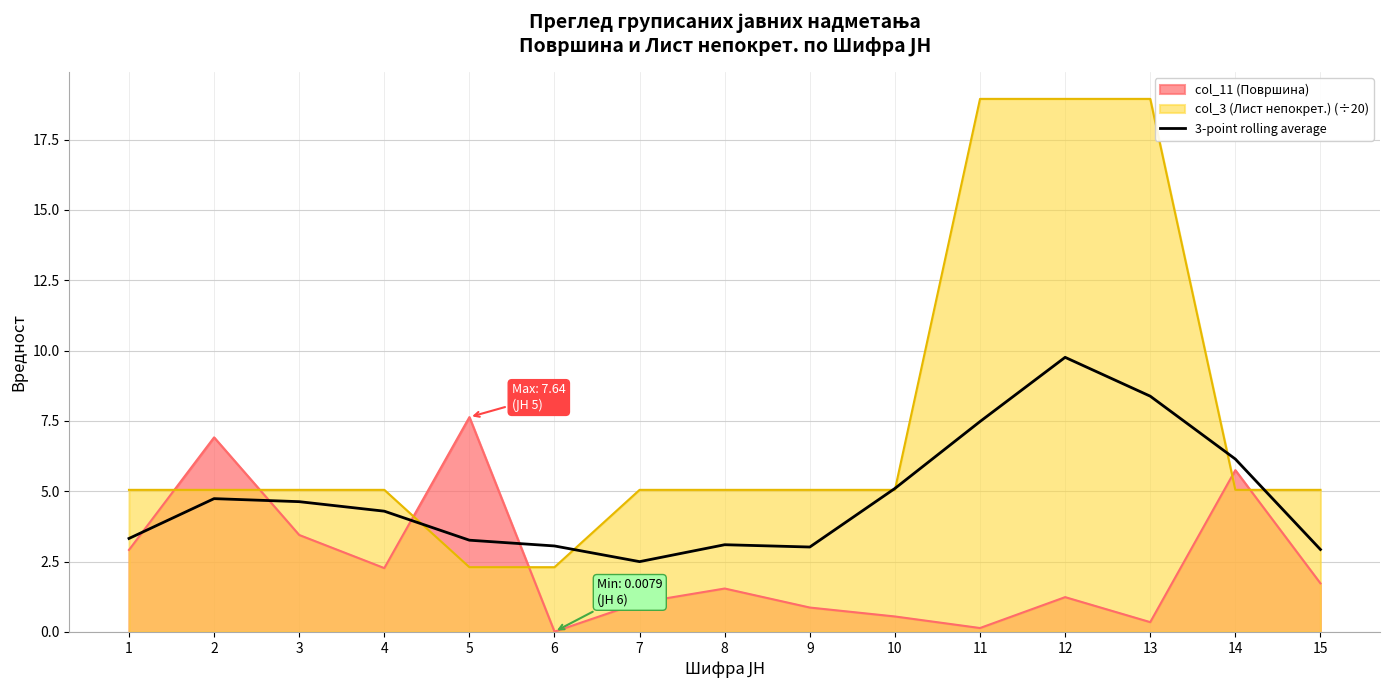

True or false: col_3 (Лист непокрет.) (÷20) has a value of 18.9 at 12.

True